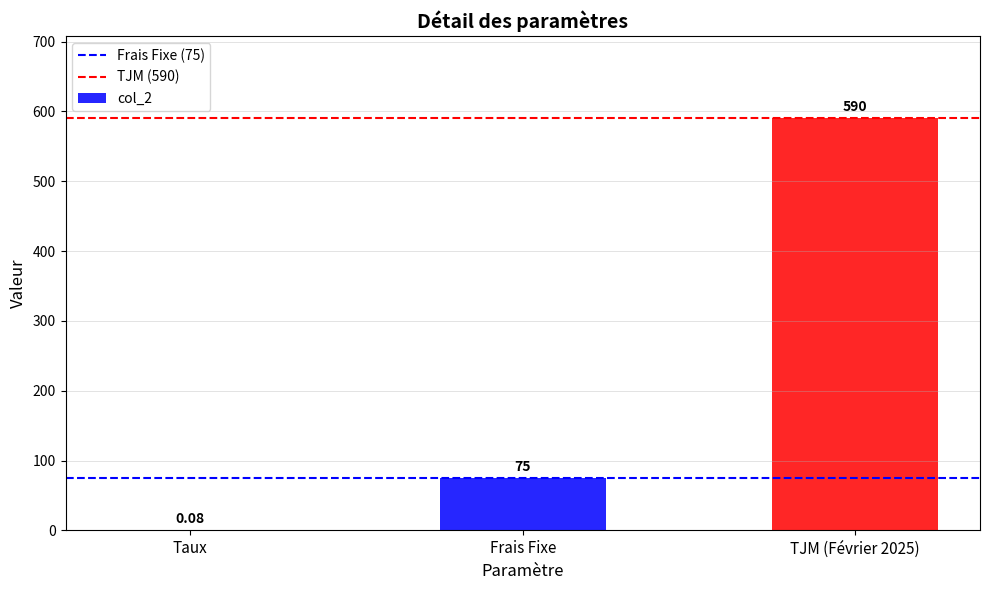

Where is the data nearest to the value 295?

Frais Fixe